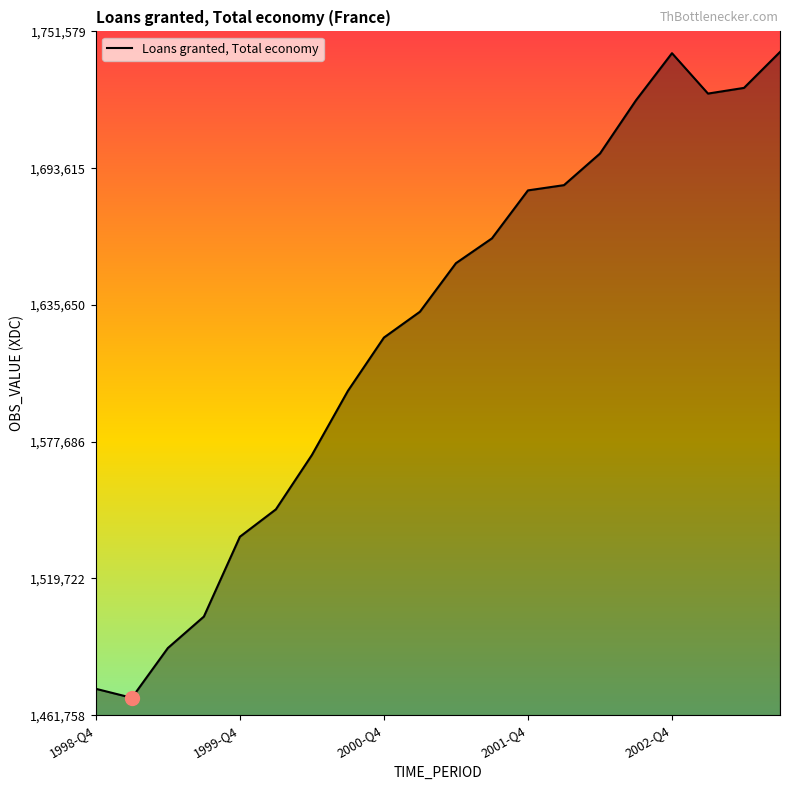

What is the difference between the maximum and minimum values?

273761